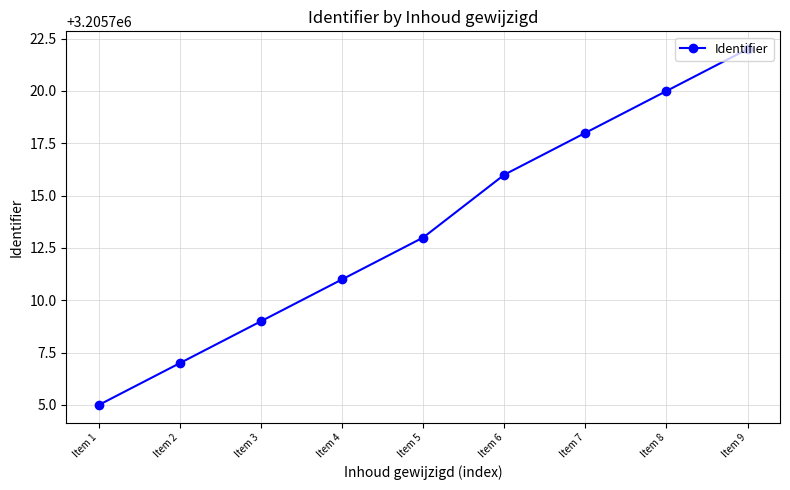

Reading left to right, extract all data points from this chart.

3205705	3205707	3205709	3205711	3205713	3205716	3205718	3205720	3205722